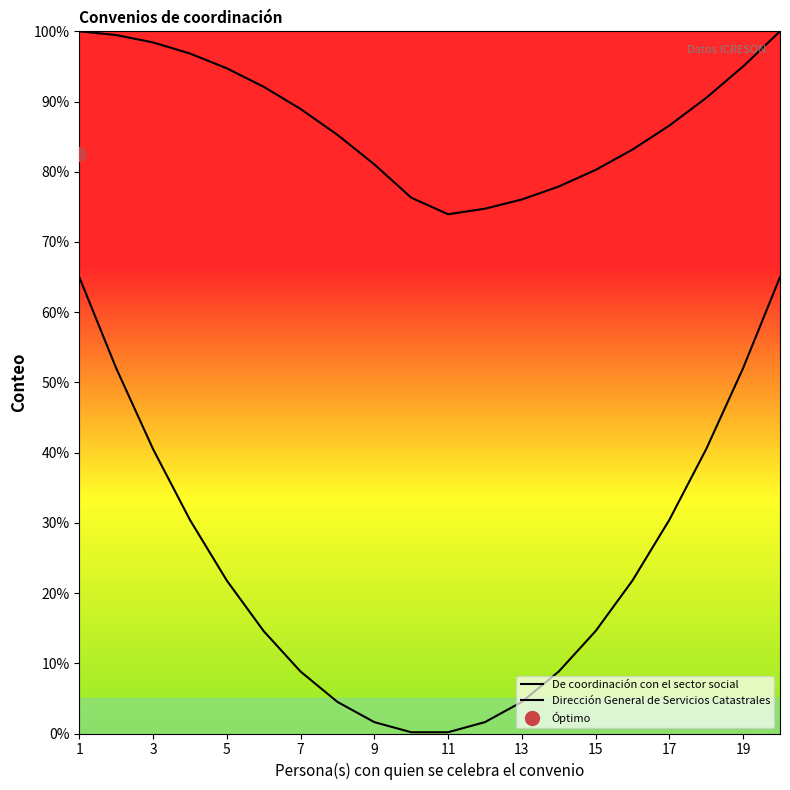

What is the smallest value displayed?

0.2